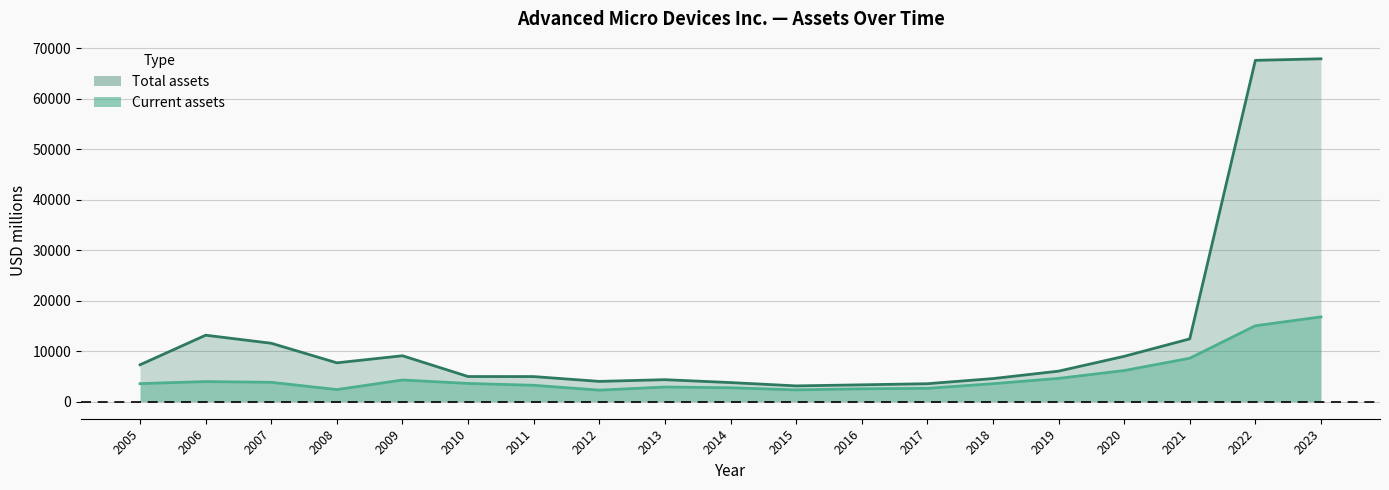

How many values in the Total assets series exceed 6028?

9